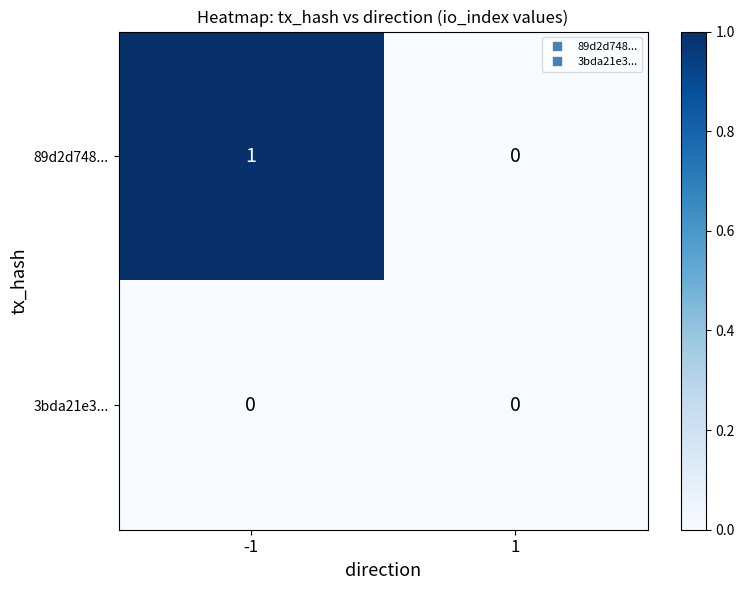

Which series has the largest total across all categories?

89d2d748...